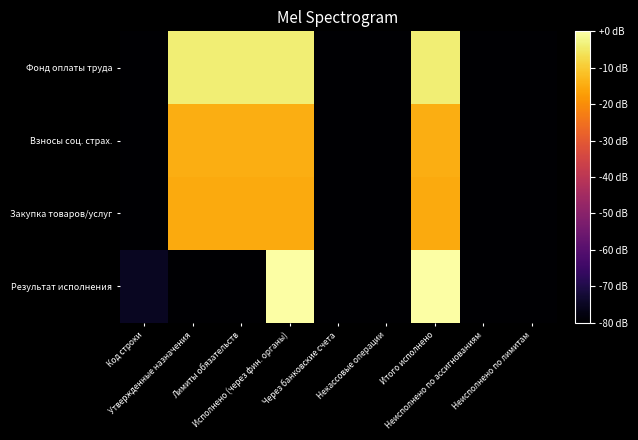

Rank the series by their maximum value, from highest to lowest.

Результат исполнения, Фонд оплаты труда, Взносы соц. страх., Закупка товаров/услуг